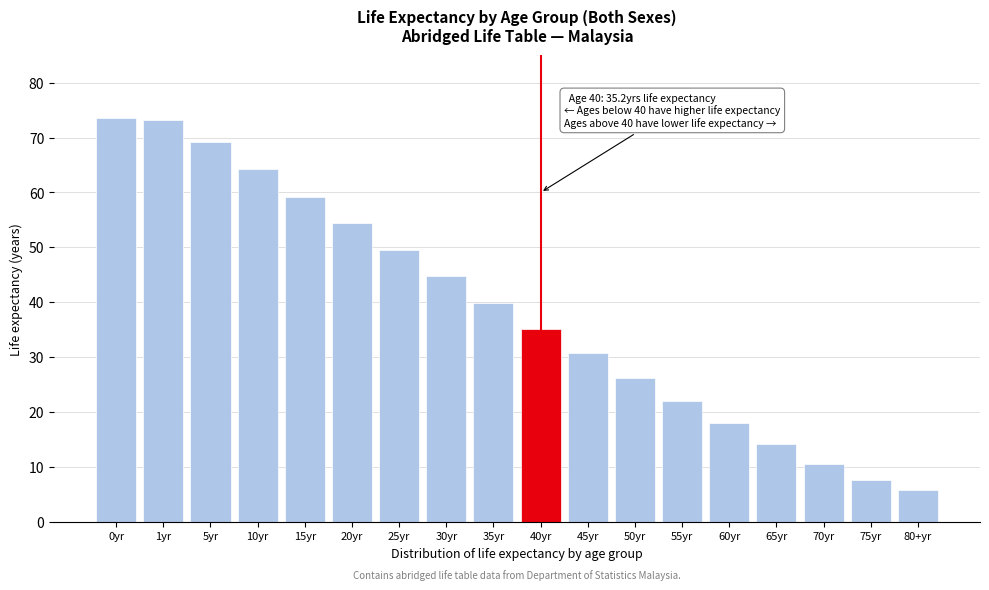

Reading left to right, list all the values displayed in this chart.

0yr=73.6	1yr=73.1	5yr=69.1	10yr=64.2	15yr=59.2	20yr=54.4	25yr=49.6	30yr=44.7	35yr=39.9	40yr=35.2	45yr=30.7	50yr=26.3	55yr=22.0	60yr=18.0	65yr=14.2	70yr=10.6	75yr=7.6	80+yr=5.9